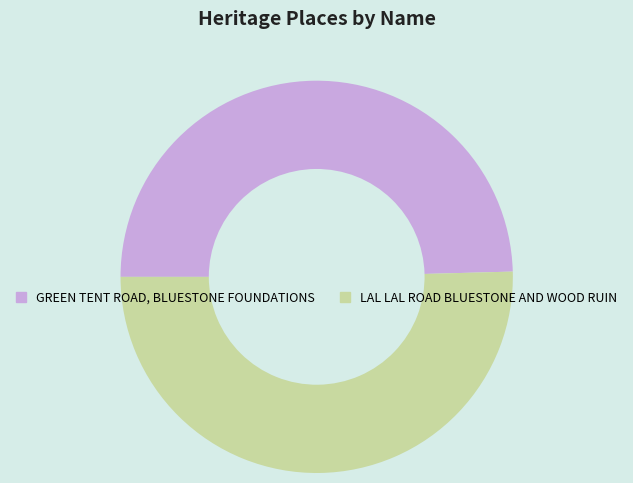

Is there a majority slice in this chart?

Yes